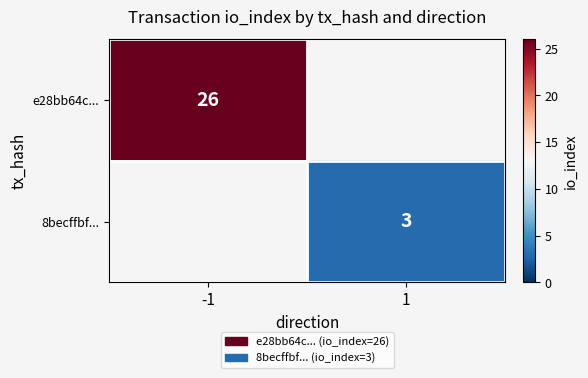

The value of e28bb64c... at -1 is 26. True or false?

True